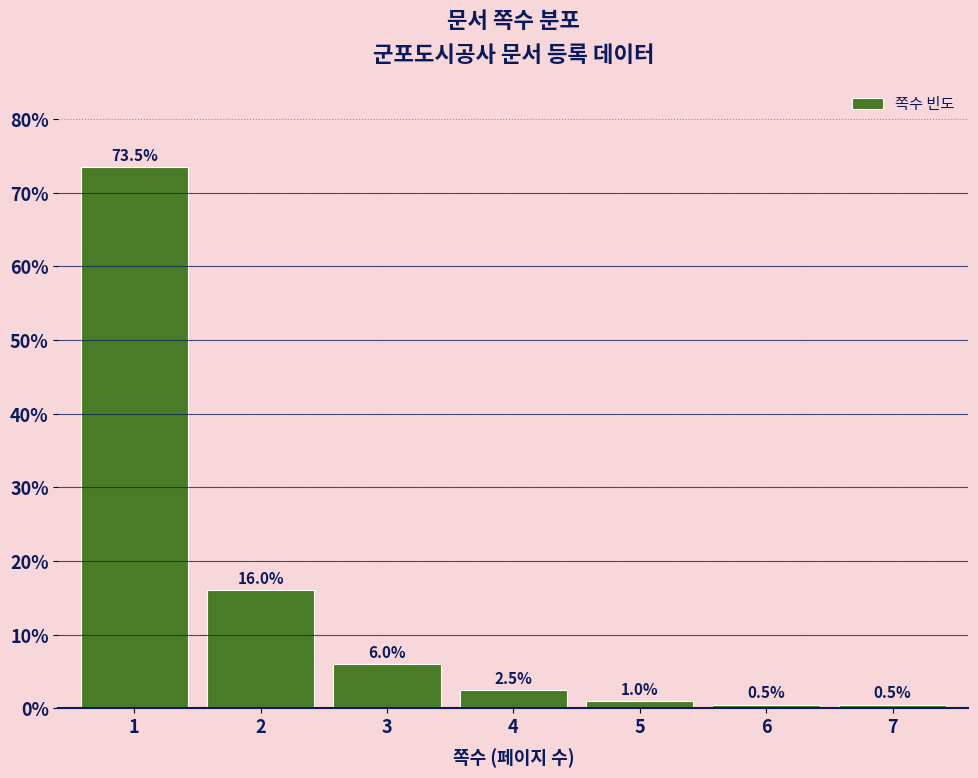

Reading left to right, list all the values displayed in this chart.

1=73.5	2=16.0	3=6.0	4=2.5	5=1.0	6=0.5	7=0.5